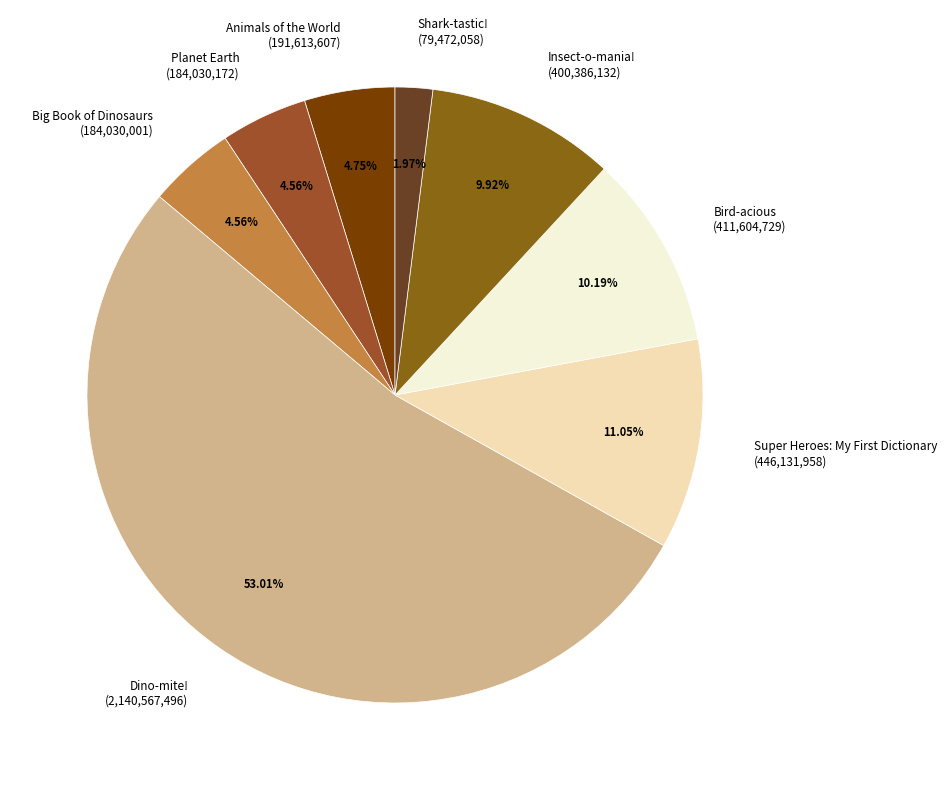

To the nearest percent, what portion does Bird-acious represent?

10%